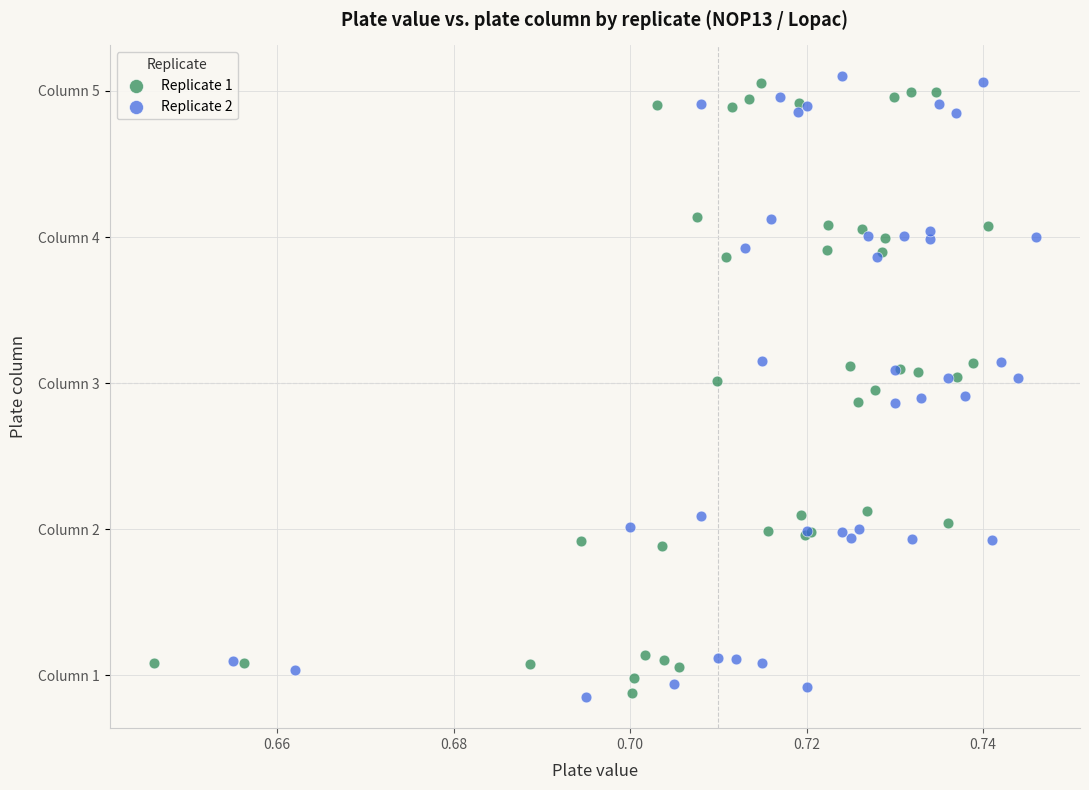

What are all the series names shown in the legend?

Replicate 1, Replicate 2